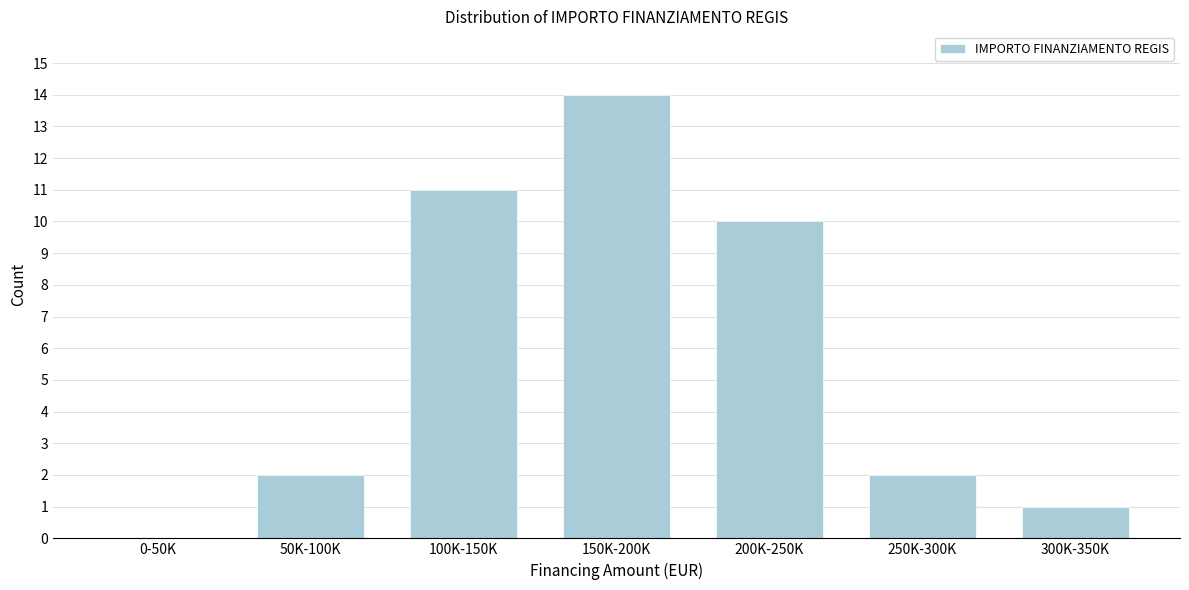

Reading left to right, extract all data points from this chart.

0-50K=0	50K-100K=2	100K-150K=11	150K-200K=14	200K-250K=10	250K-300K=2	300K-350K=1